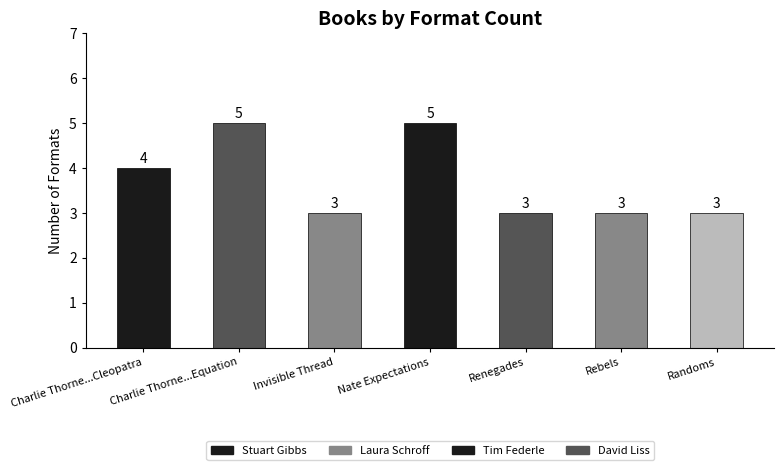

What position from the right is Renegades?

3